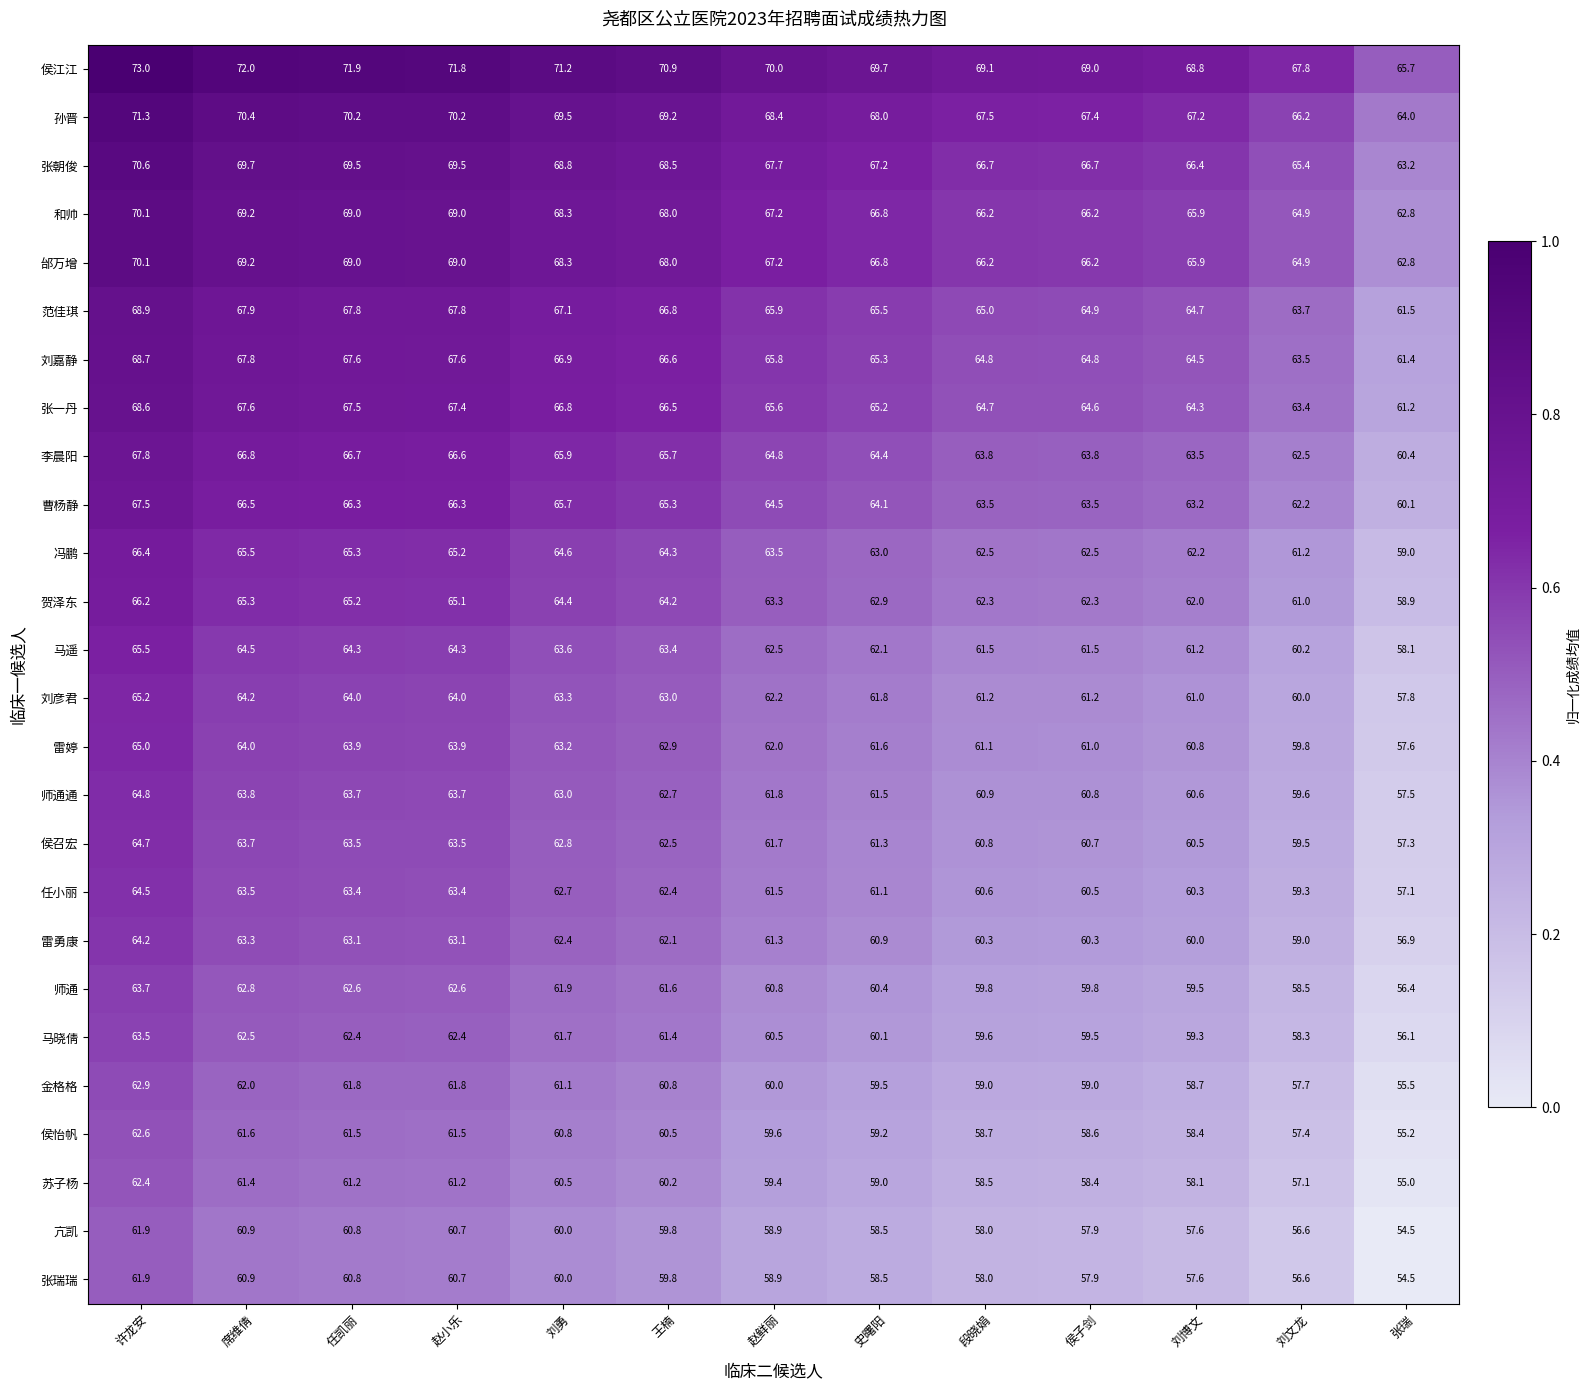

What is the total value across all series at 赵小乐?

1692.3